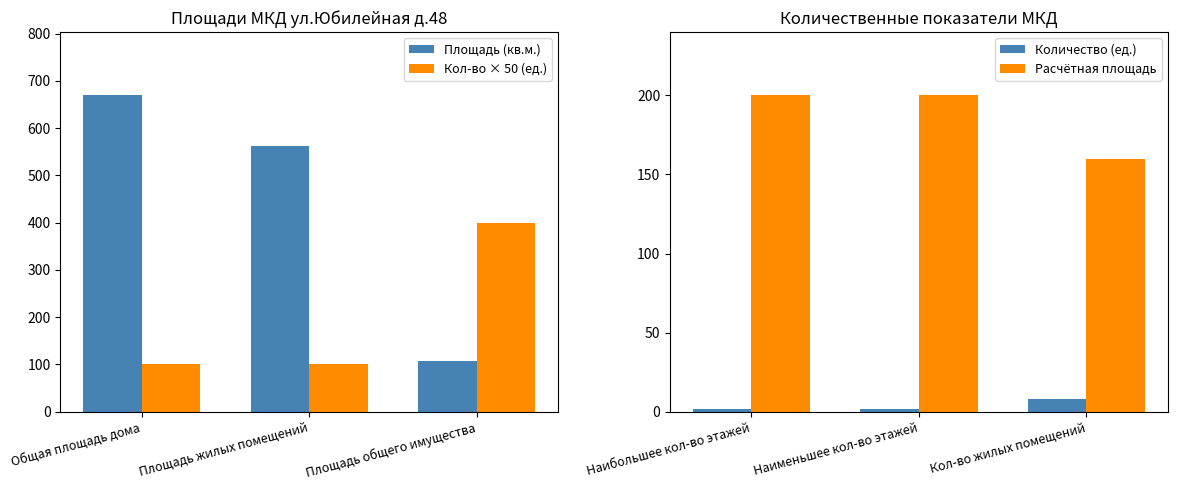

Count the number of categories in the chart.

3